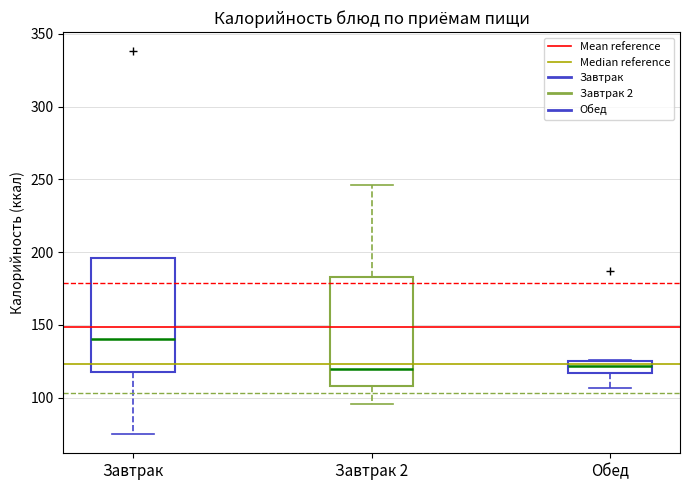

Which box's median line is the highest?

Завтрак